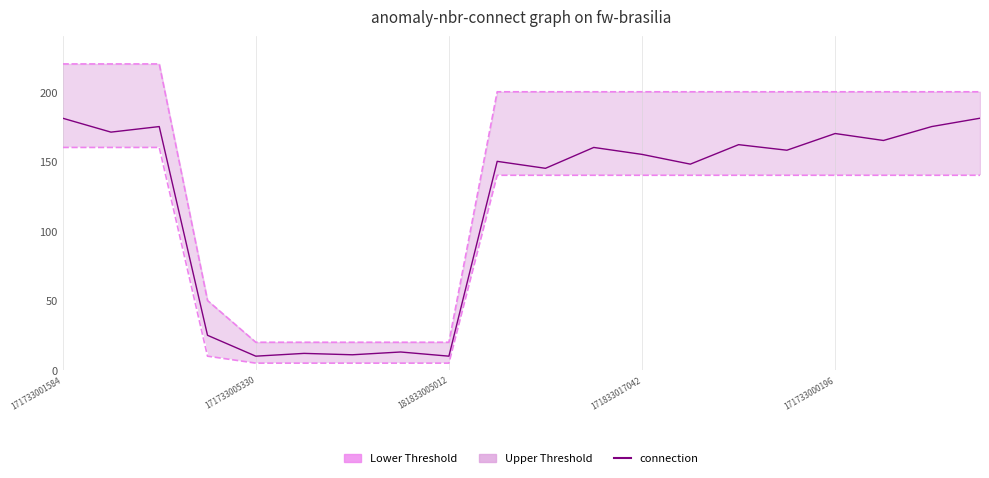

True or false: connection and Lower Threshold intersect in this chart.

False